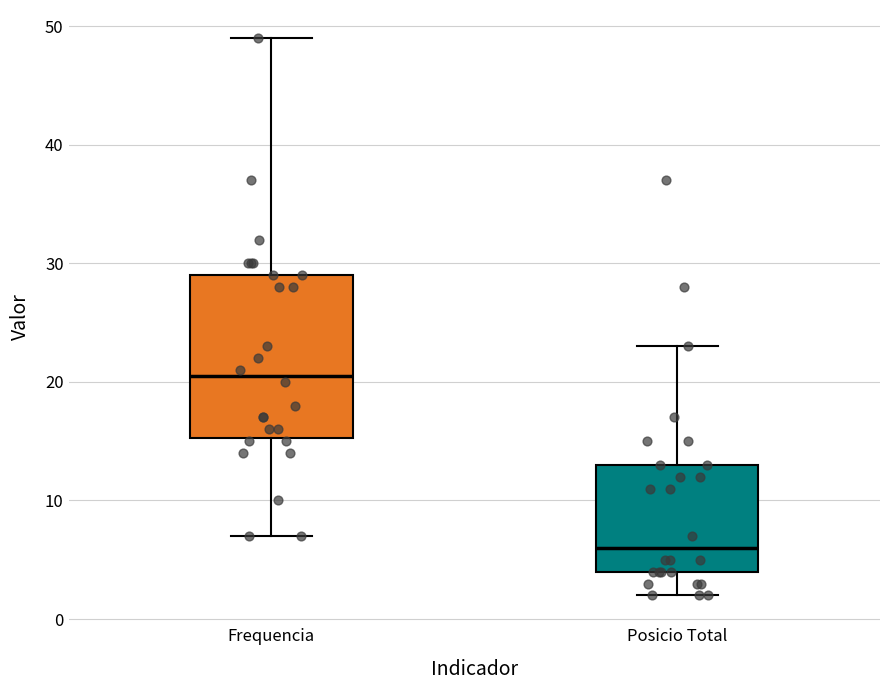

Reading left to right, read every box against the y-axis: the position of its median line, the range the box covers, and the ends of its whiskers. The values are not printed on the chart, so give them approximately, as read against the axis.

Frequencia: median 21, box 15 to 29, whiskers 7 to 49
Posicio Total: median 6, box 4 to 13, whiskers 2 to 23